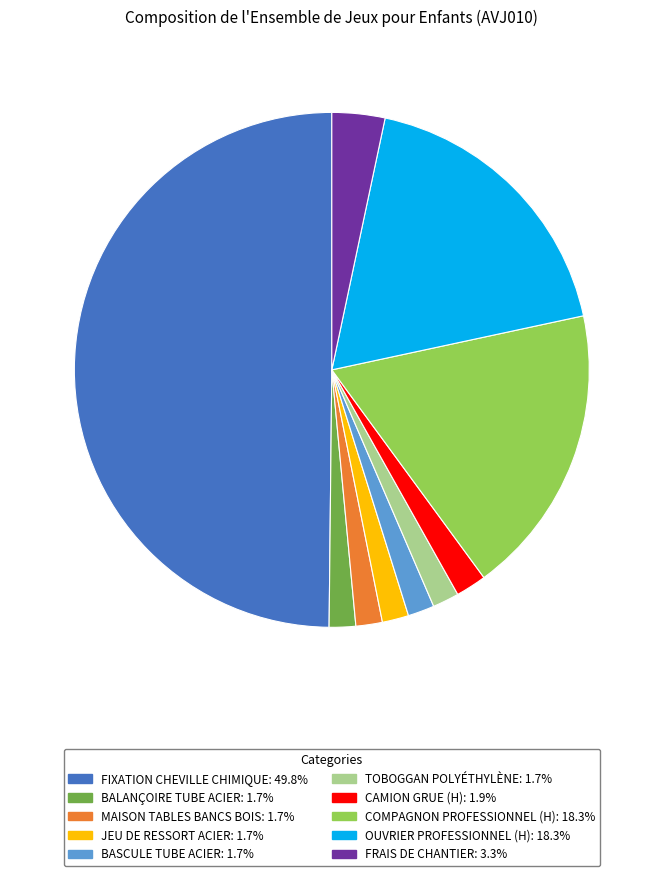

How many segments does this pie chart have?

10